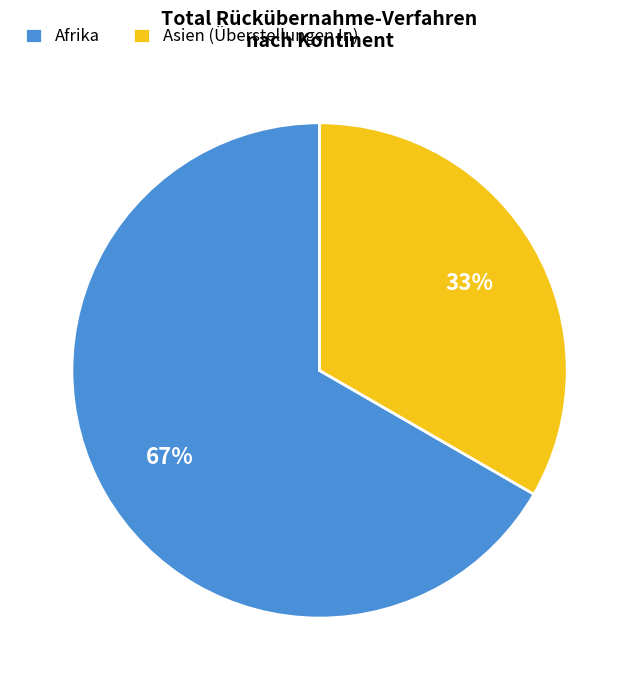

The Afrika slice represents 99% of the pie. True or false?

False